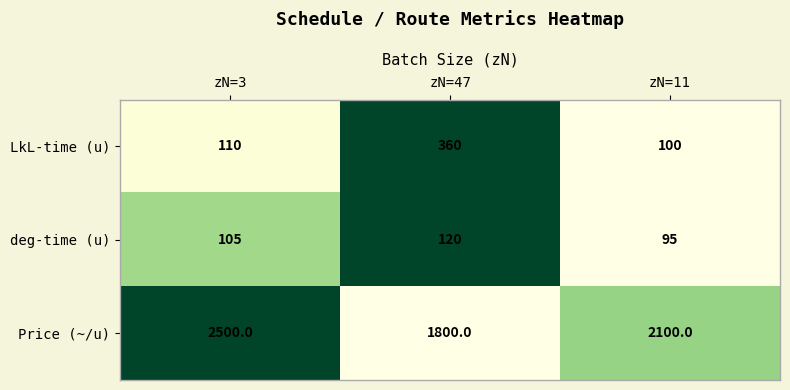

At which category is the sum across all series the highest?

zN=3